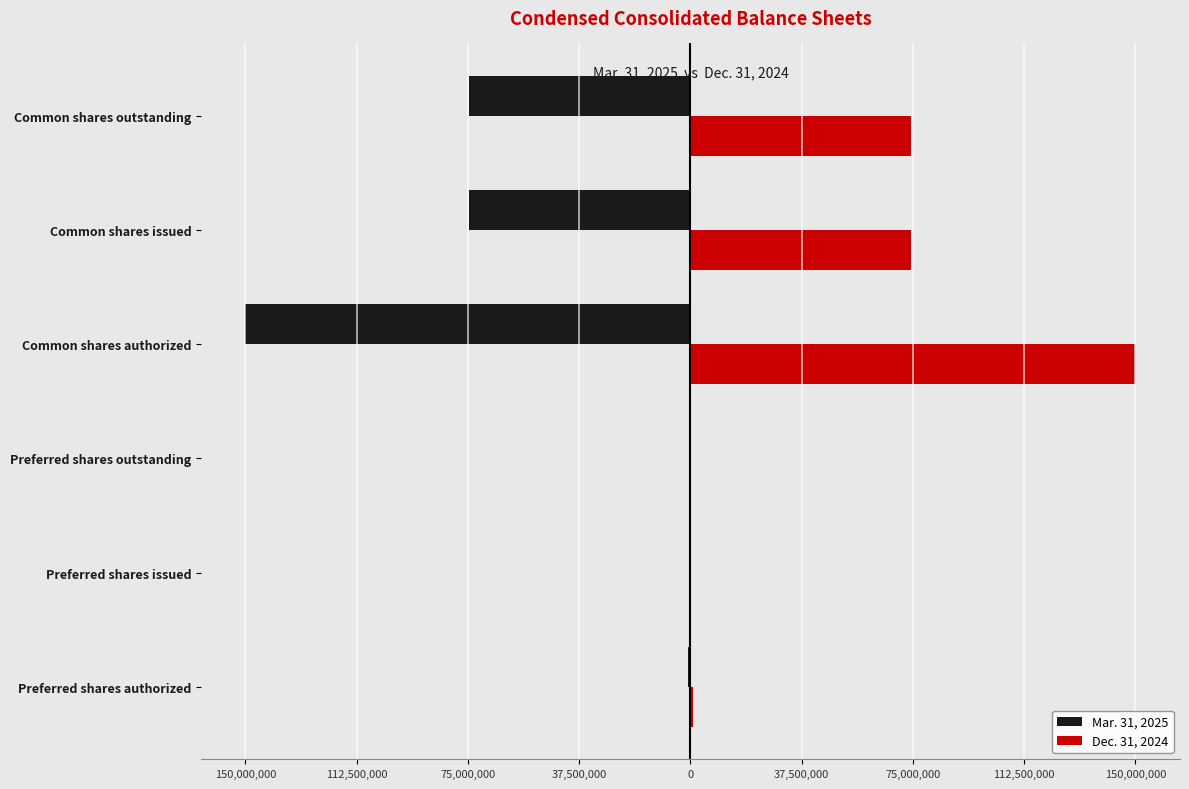

What are all the series names shown in the legend?

Mar. 31, 2025, Dec. 31, 2024